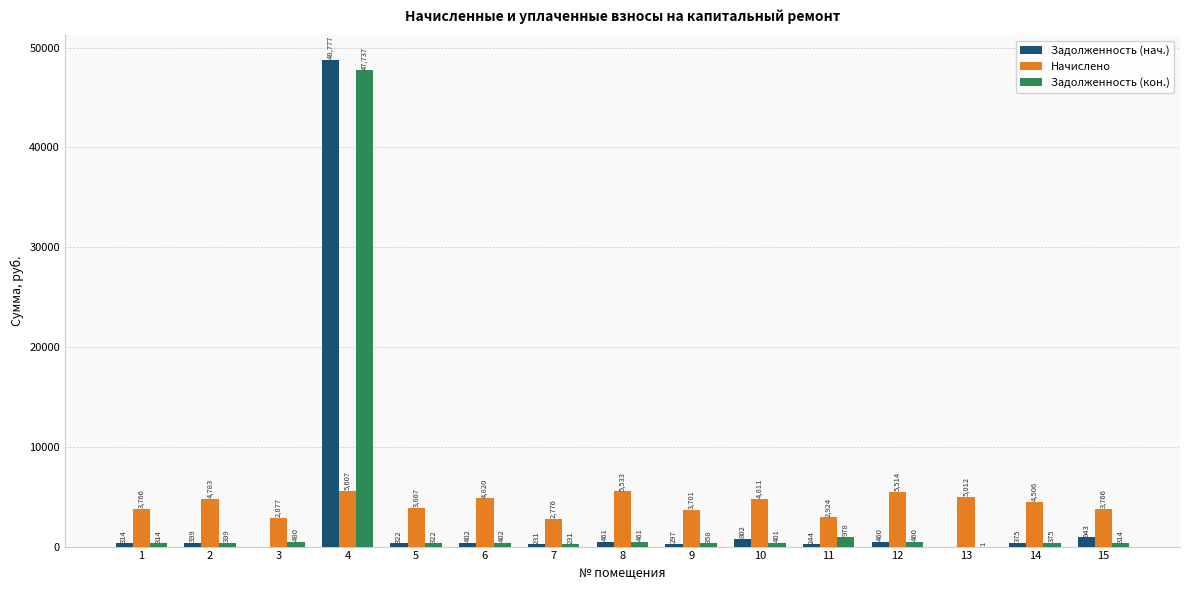

Between 2 and 7, which series saw the biggest shift?

Начислено